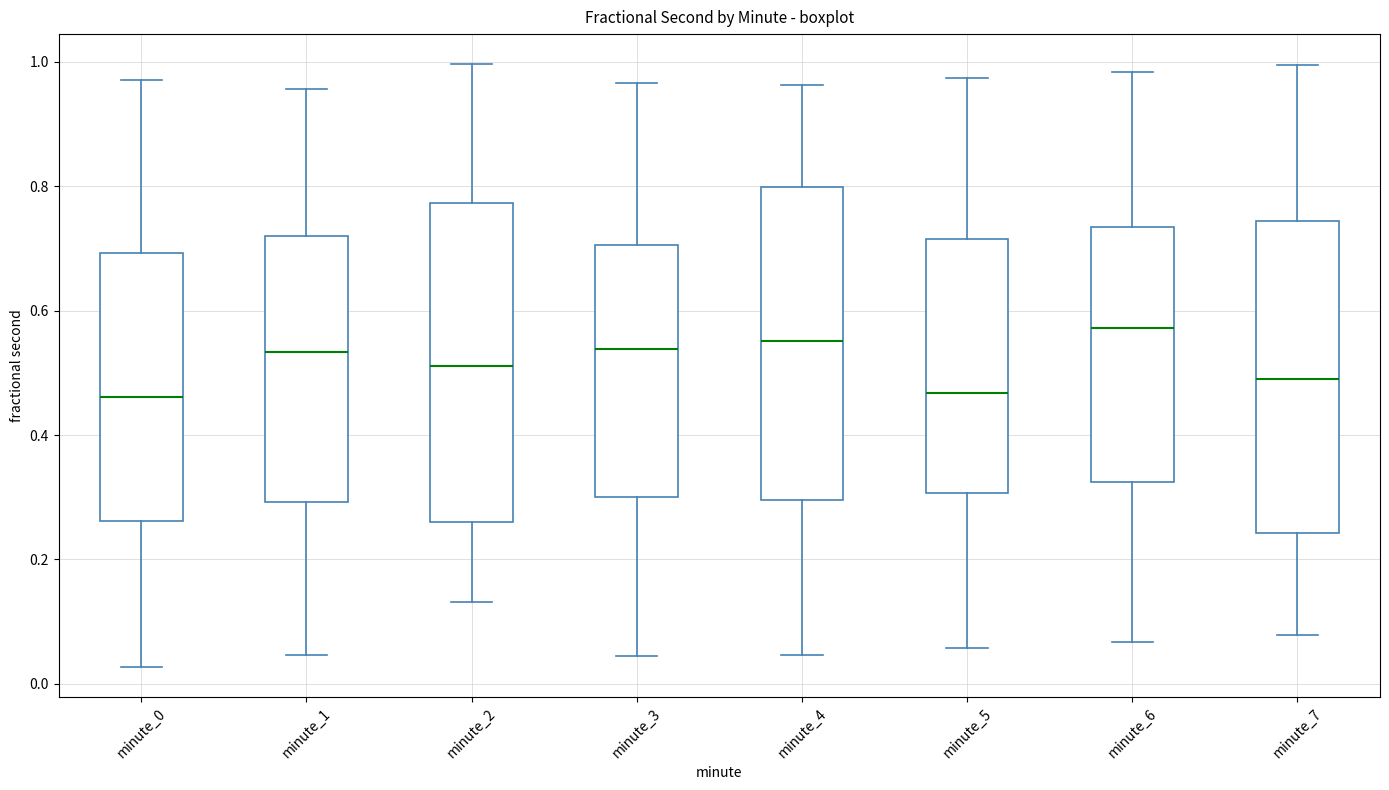

Reading left to right, transcribe this box plot: for each box, give where its median line is, the range the box spans, and where its two whiskers end, as read against the y-axis. The values are not printed on the chart, so give them approximately, as read against the axis.

minute_0: median 0.46, box 0.26 to 0.70, whiskers 0.02 to 0.98
minute_1: median 0.54, box 0.30 to 0.72, whiskers 0.04 to 0.96
minute_2: median 0.52, box 0.26 to 0.78, whiskers 0.14 to 1.00
minute_3: median 0.54, box 0.30 to 0.70, whiskers 0.04 to 0.96
minute_4: median 0.56, box 0.30 to 0.80, whiskers 0.04 to 0.96
minute_5: median 0.46, box 0.30 to 0.72, whiskers 0.06 to 0.98
minute_6: median 0.58, box 0.32 to 0.74, whiskers 0.06 to 0.98
minute_7: median 0.48, box 0.24 to 0.74, whiskers 0.08 to 1.00